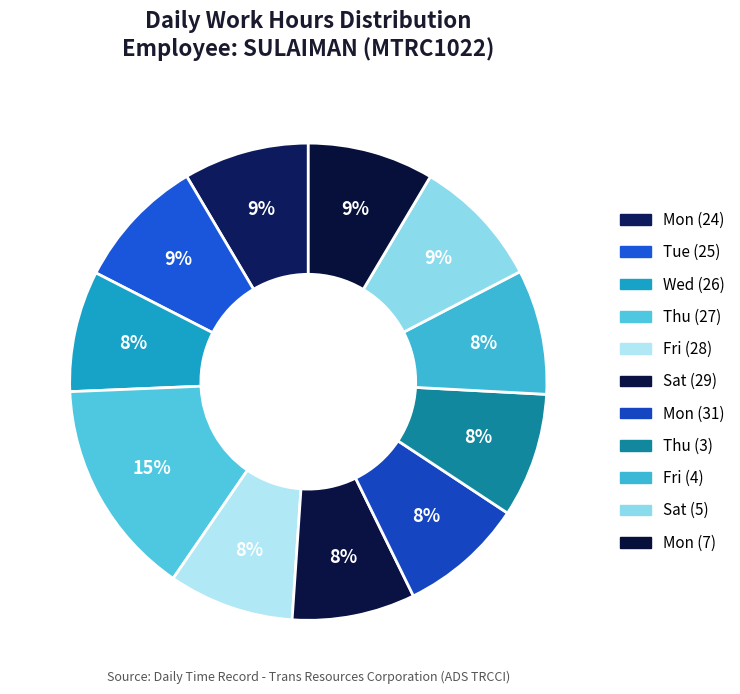

Count the number of slices in the pie.

11